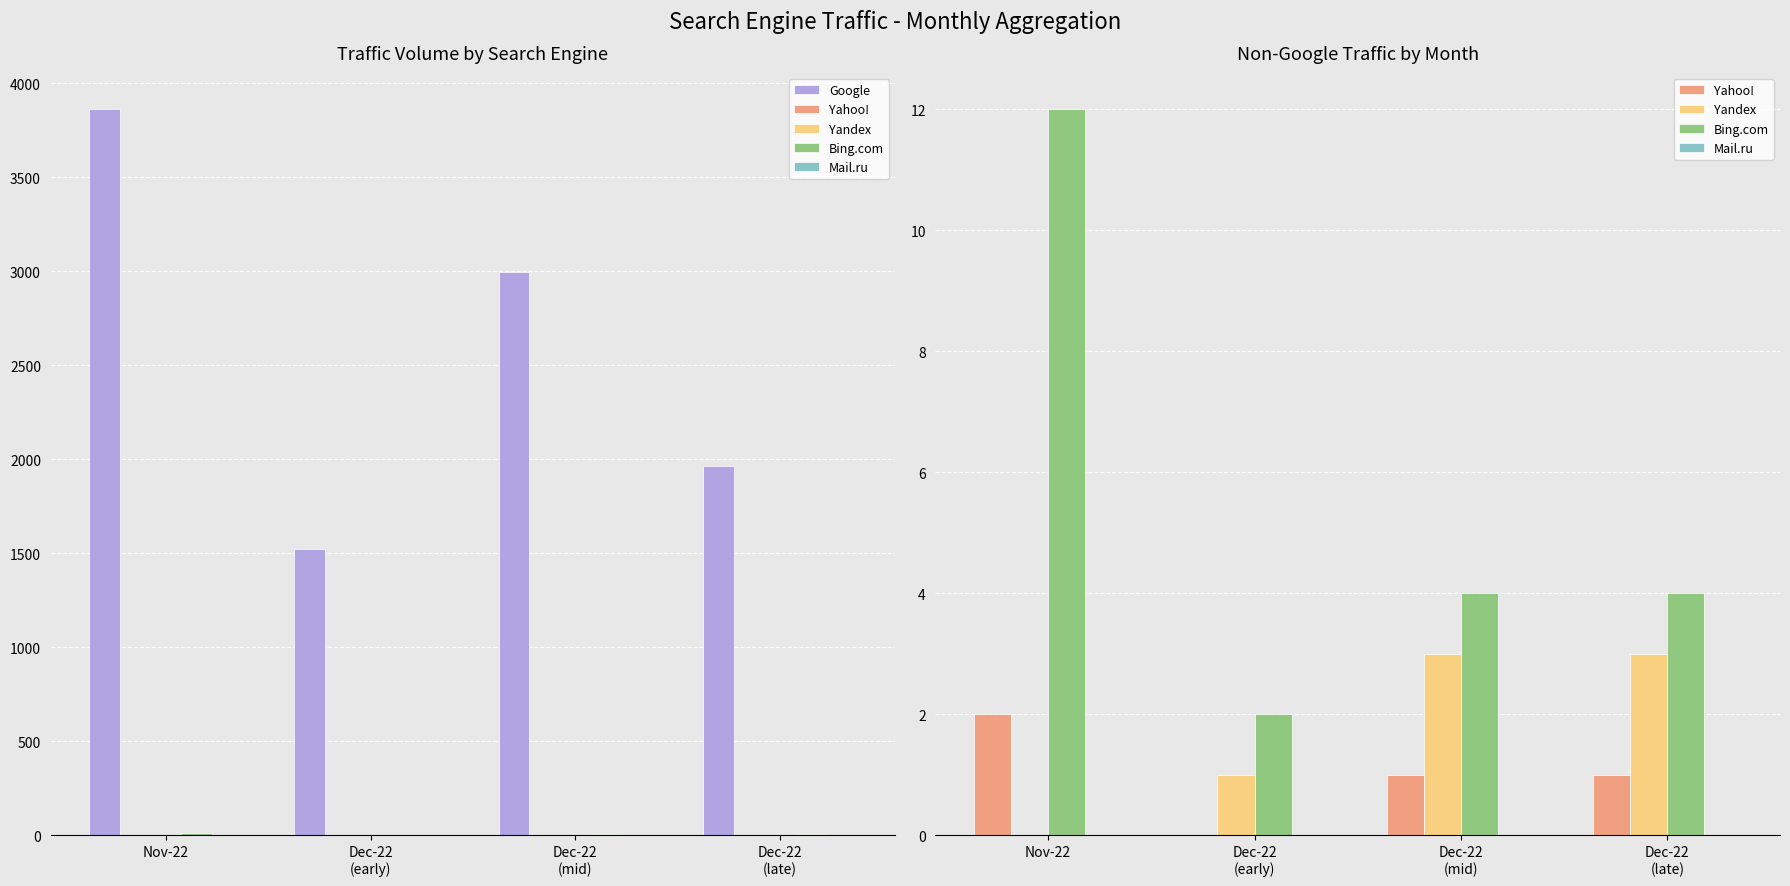

Which series has the widest spread of values?

Google